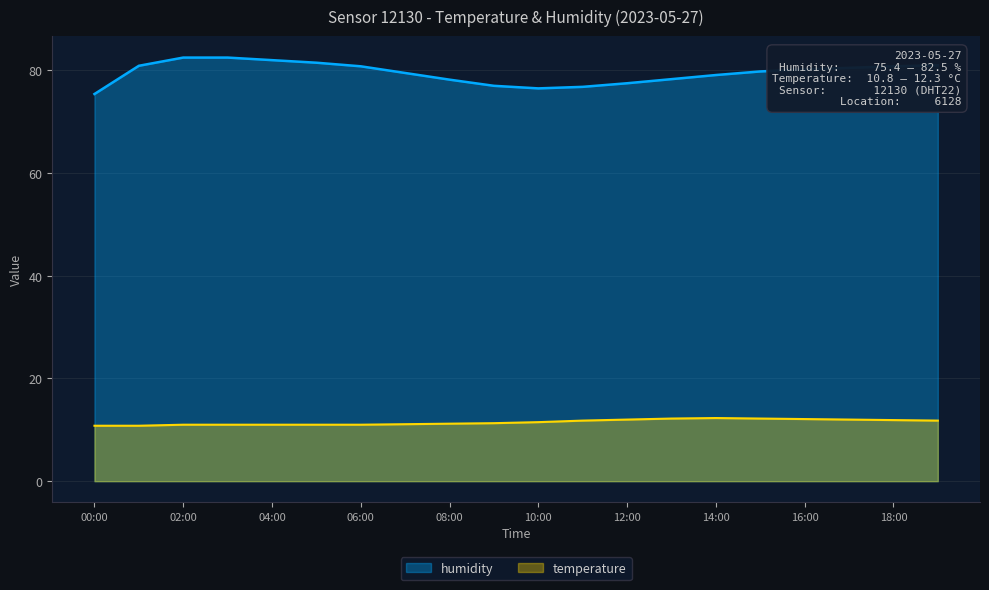

What are all the series names shown in the legend?

humidity, temperature